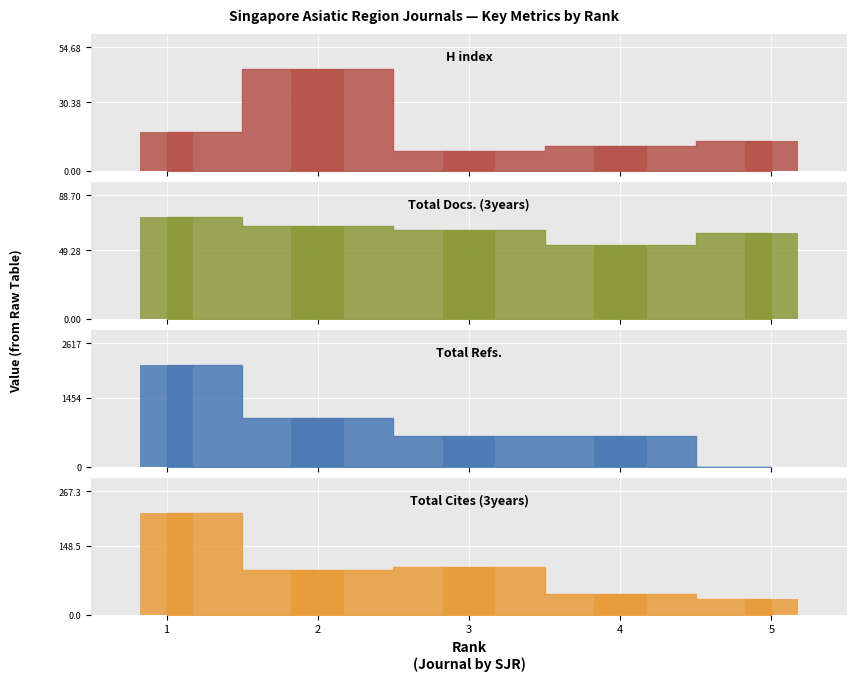

Does the chart contain any negative values?

No